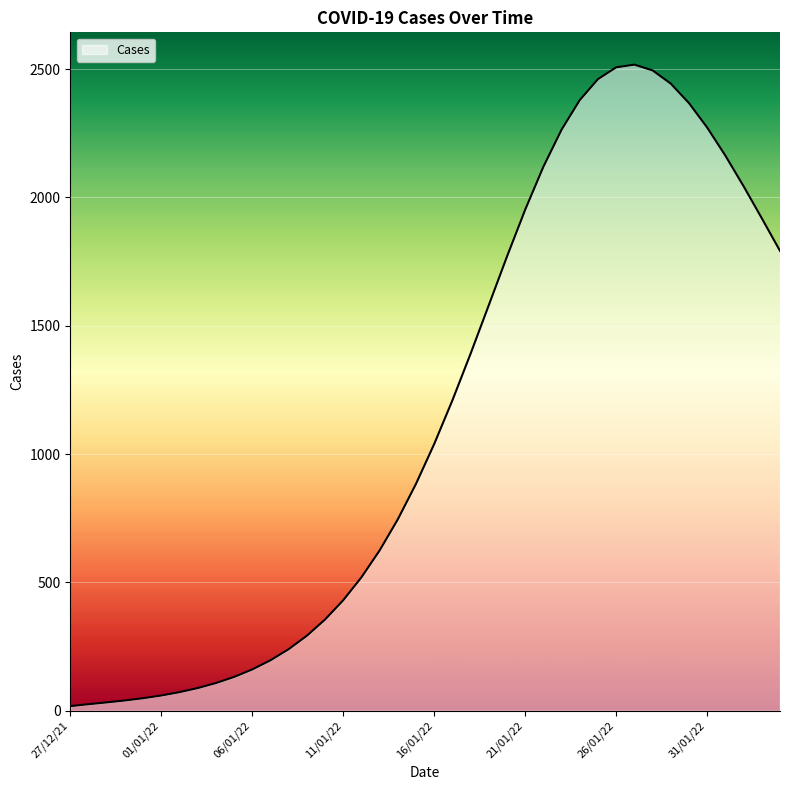

What is the greatest value displayed?

2517.7